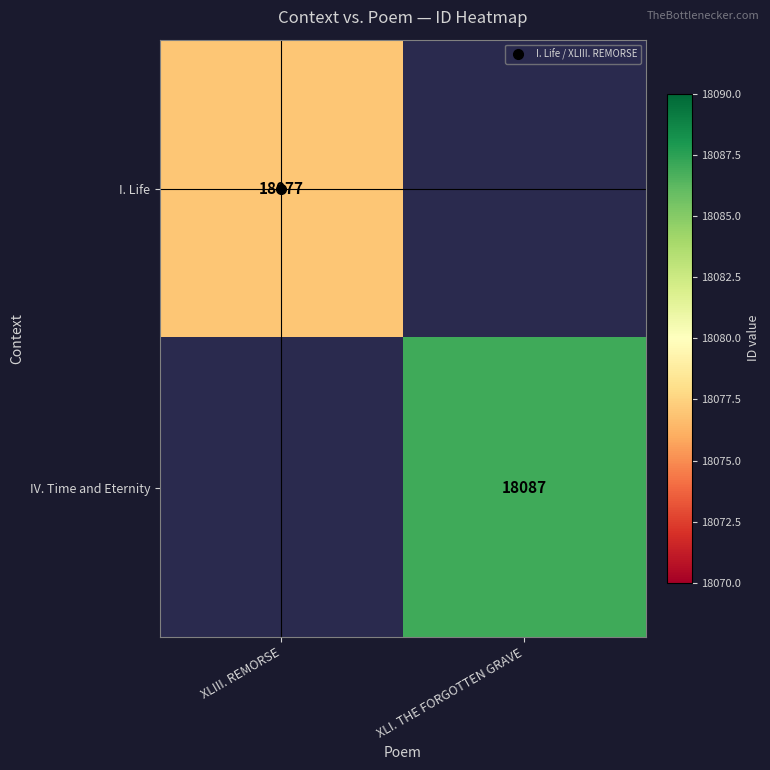

Is the value of I. Life at XLI. THE FORGOTTEN GRAVE greater than the value of IV. Time and Eternity at XLI. THE FORGOTTEN GRAVE?

No